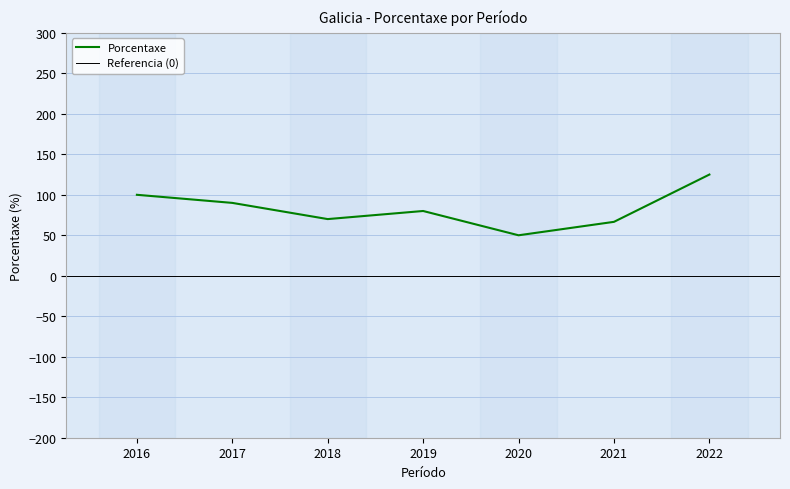

True or false: the data has more than 1 interior local peaks.

False